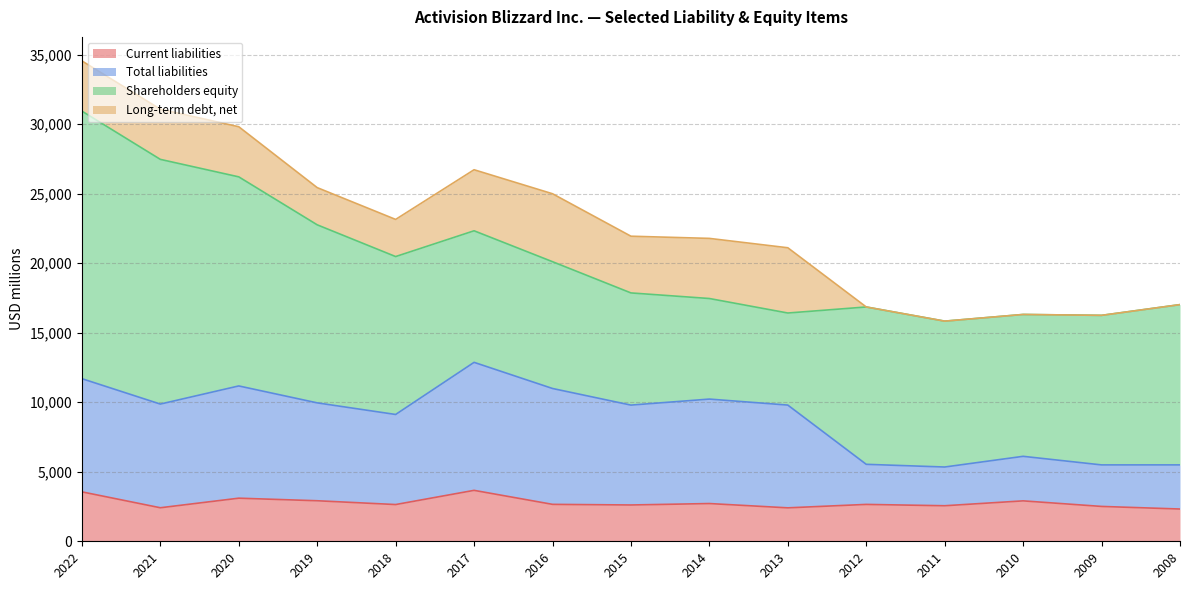

Between 2013 and 2008, which is larger?

2013